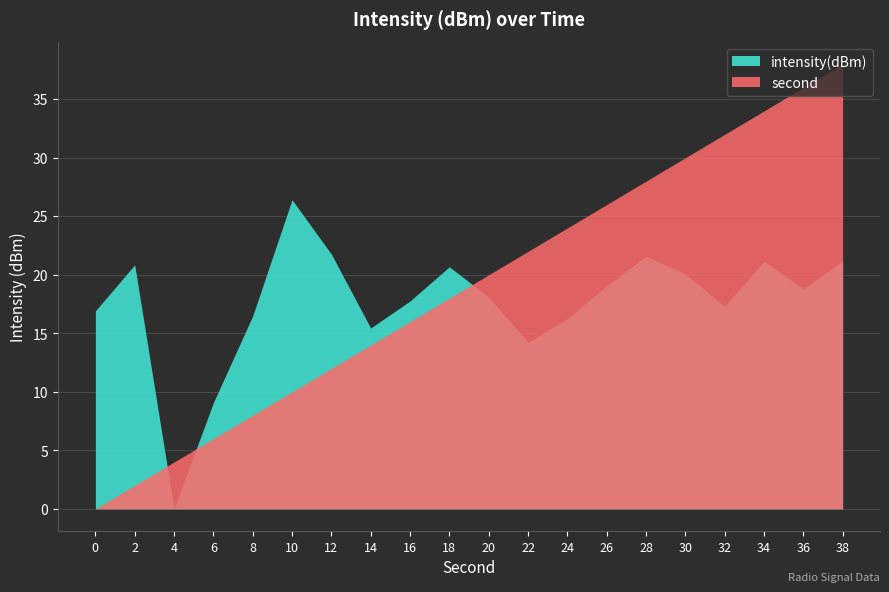

Is it true that second equals 54.8 at 36?

False